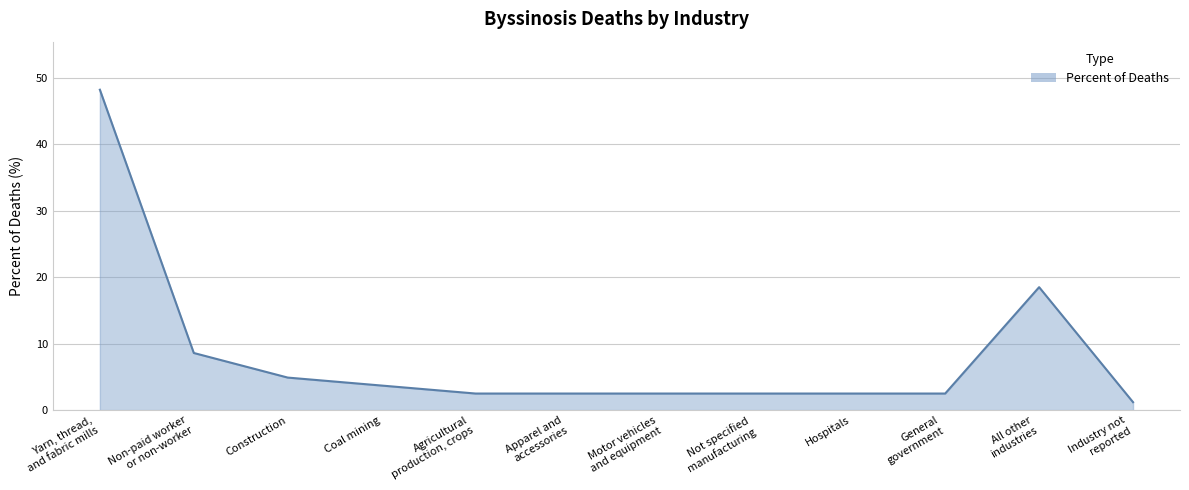

Between Construction and Non-paid worker
or non-worker, which is larger?

Non-paid worker
or non-worker